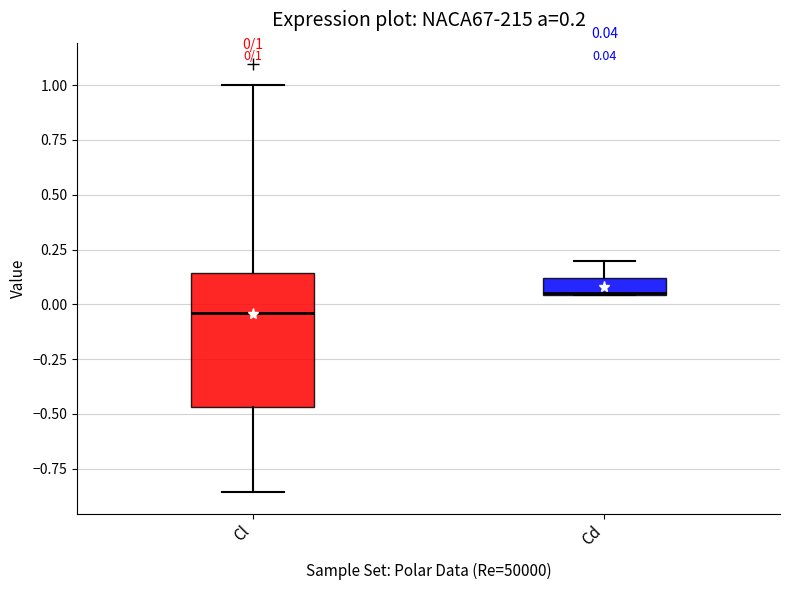

Which box is the tallest, from its lower edge to its upper edge?

Cl